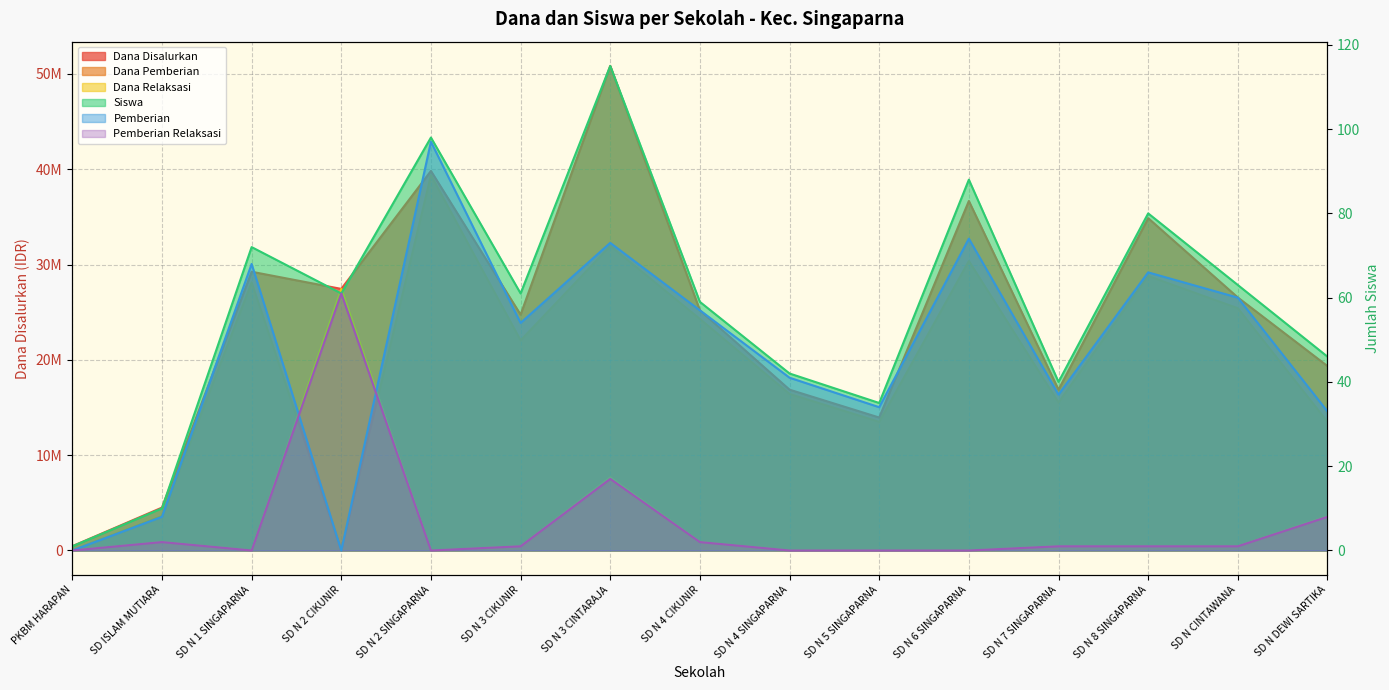

The value of Pemberian Relaksasi at SD ISLAM MUTIARA is 3. True or false?

False